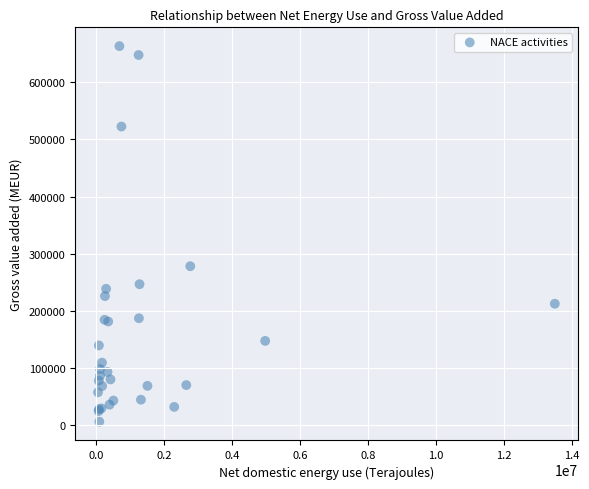

What Y value in the scatter plot is closest to 334921?

278444.4